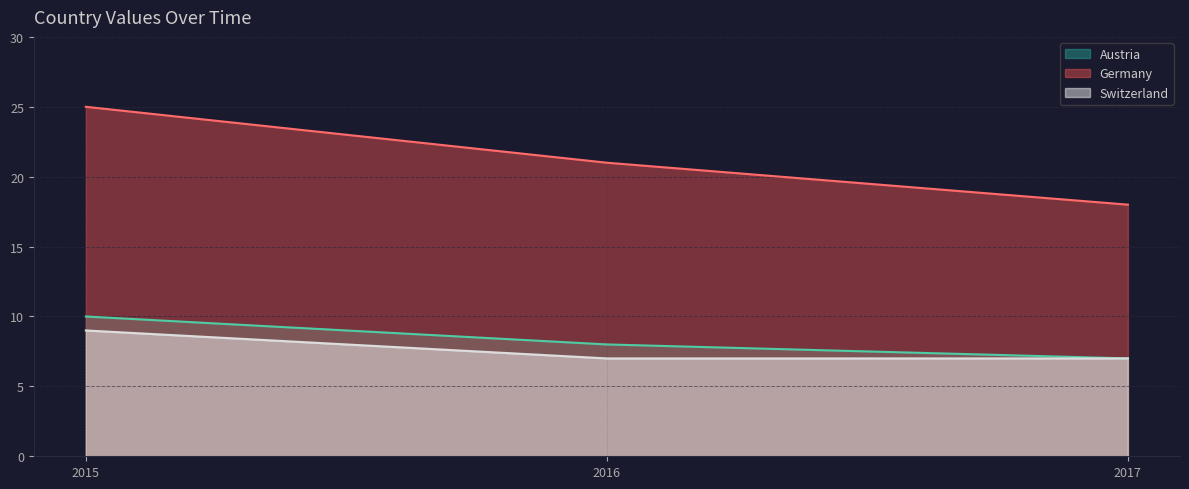

What is the sum of the Switzerland values at 2016 and 2017?

14